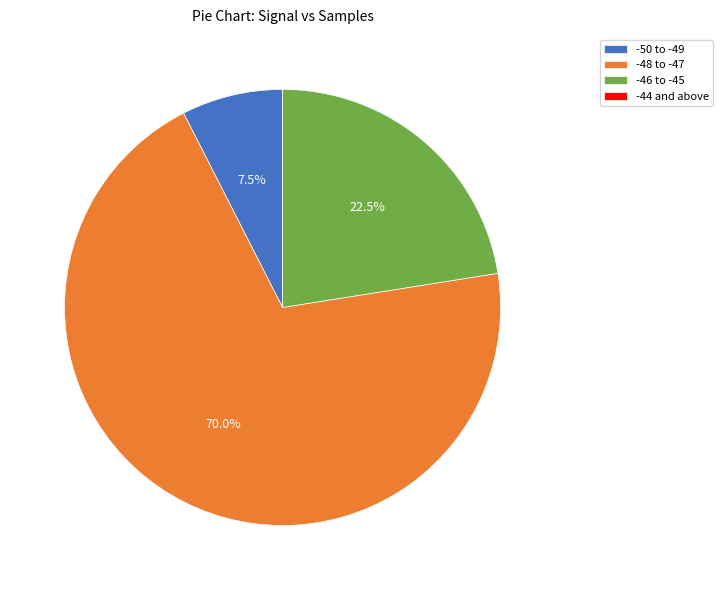

Is there any slice that represents more than half of the pie?

Yes